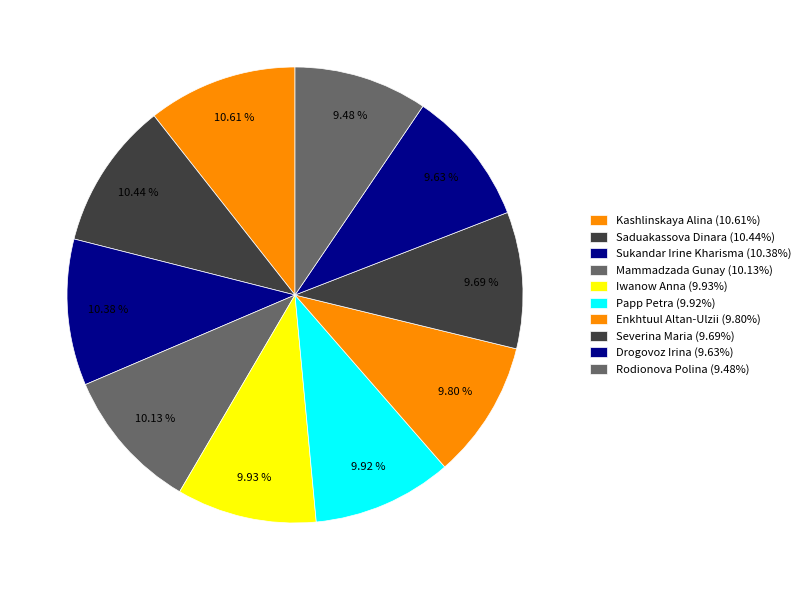

How many segments does this pie chart have?

10